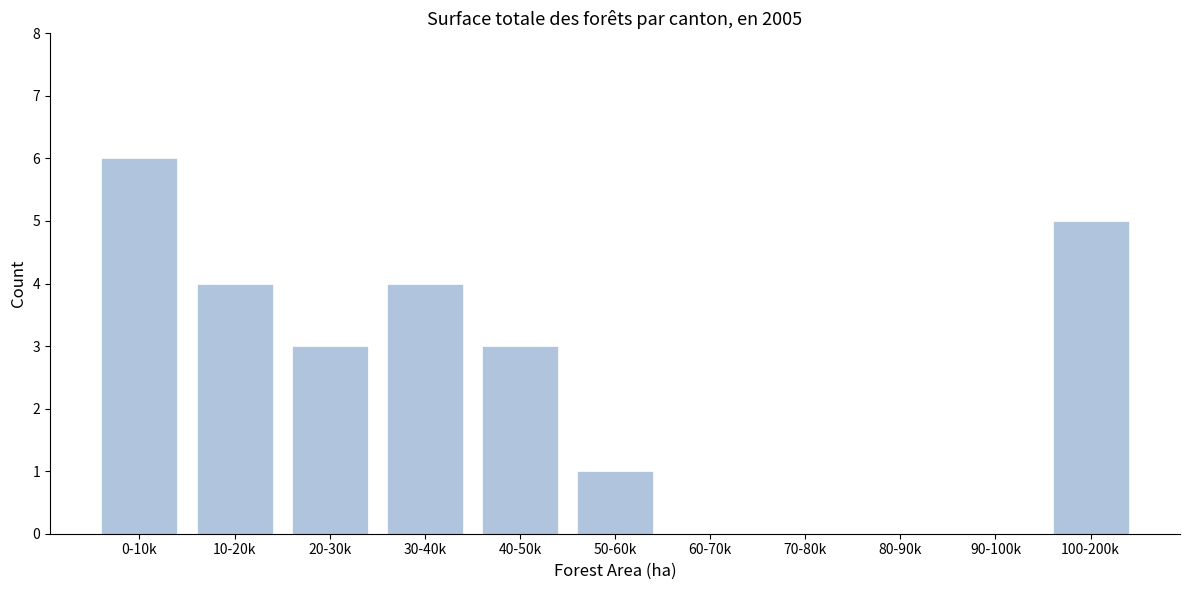

Reading right to left, transcribe all the data shown in this chart.

100-200k=5	90-100k=0	80-90k=0	70-80k=0	60-70k=0	50-60k=1	40-50k=3	30-40k=4	20-30k=3	10-20k=4	0-10k=6